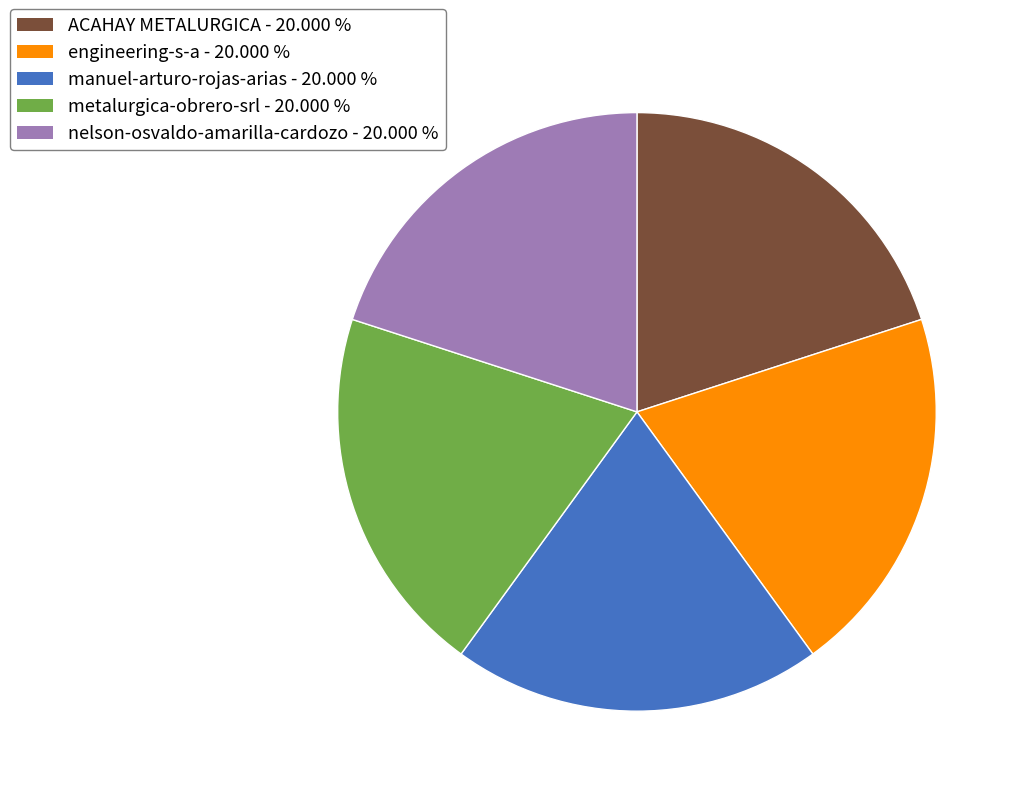

What is the ratio of the value at nelson-osvaldo-amarilla-cardozo to the value at engineering-s-a?

1.0